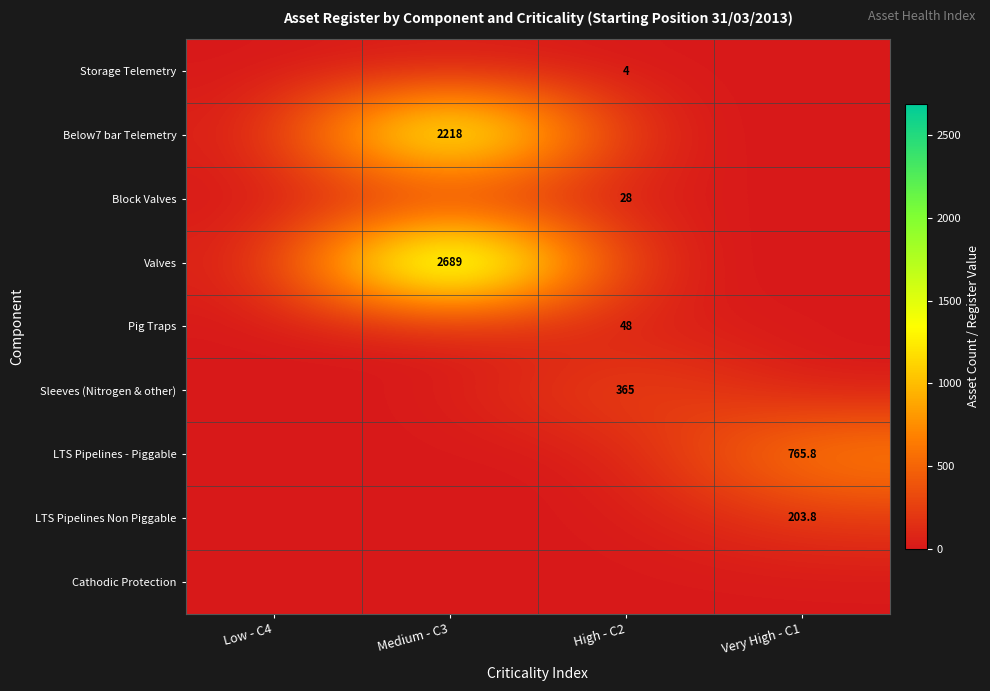

The value of Pig Traps at High - C2 is 67.5. True or false?

False